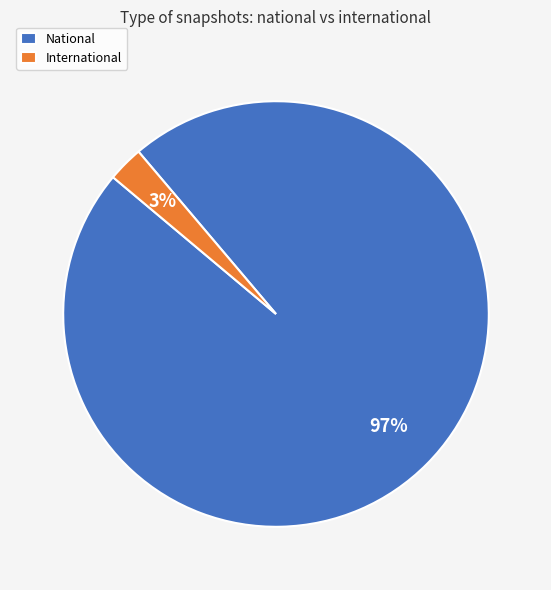

To the nearest percent, what is the average slice percentage?

50%